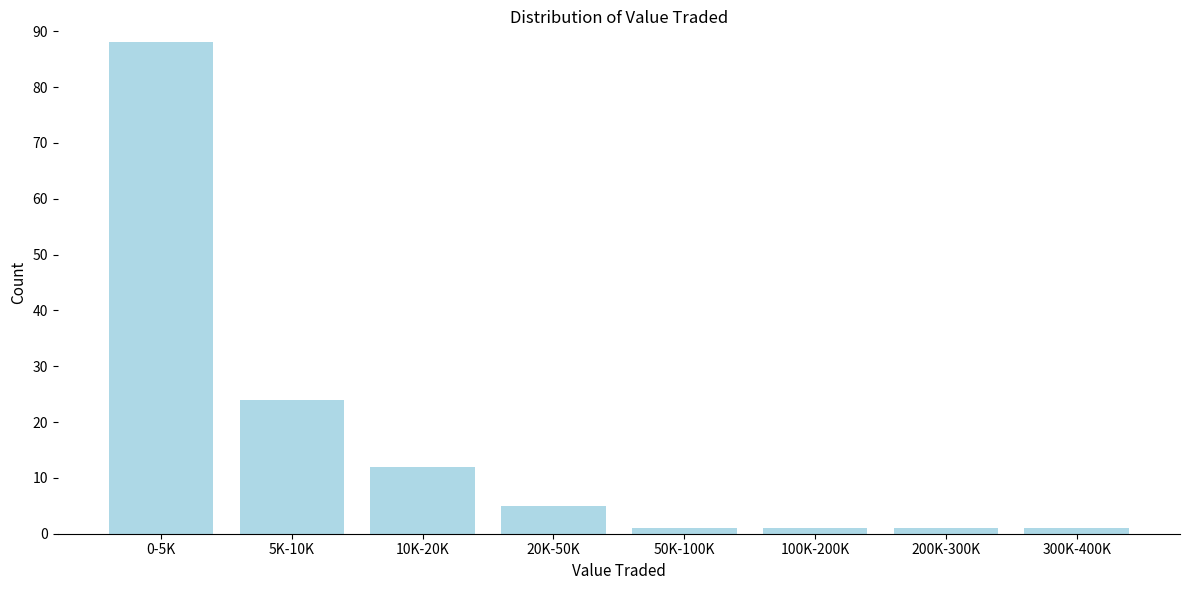

Reading right to left, extract all data points from this chart.

1	1	1	1	5	12	24	88